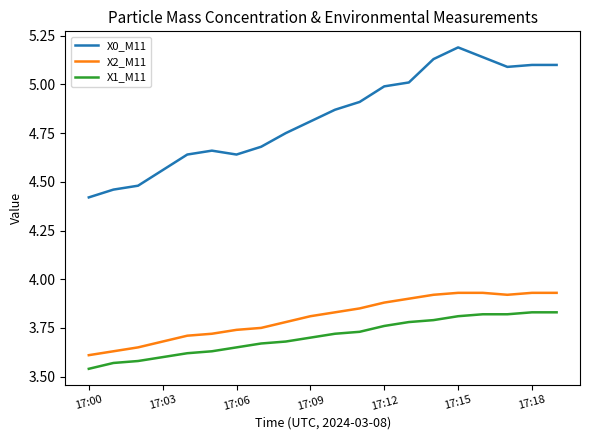

Which series has the largest total across all categories?

X0_M11